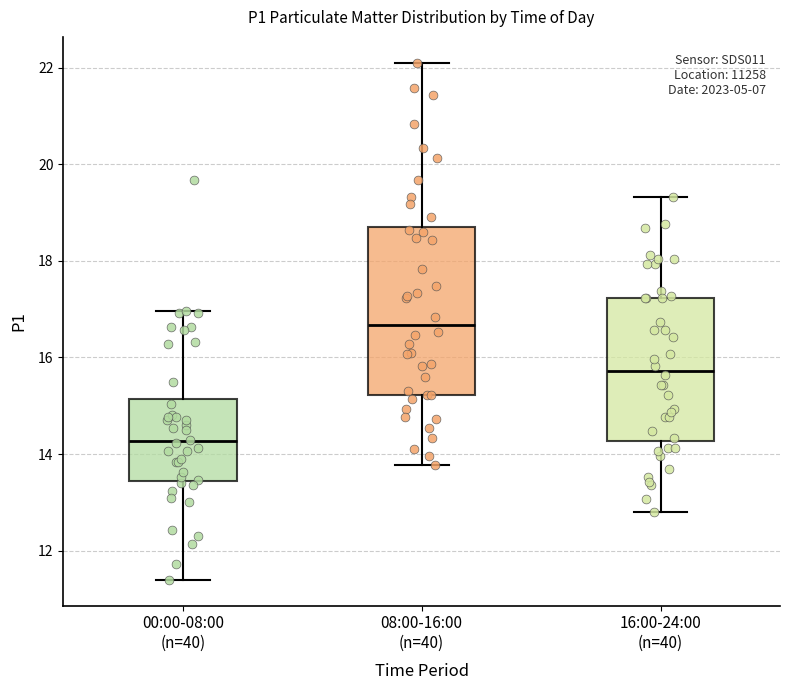

Reading left to right, read every box against the y-axis: the position of its median line, the range the box covers, and the ends of its whiskers. The values are not printed on the chart, so give them approximately, as read against the axis.

00:00-08:00 (n=40): median 14.2, box 13.4 to 15.2, whiskers 11.4 to 17.0
08:00-16:00 (n=40): median 16.6, box 15.2 to 18.6, whiskers 13.8 to 22.2
16:00-24:00 (n=40): median 15.8, box 14.2 to 17.2, whiskers 12.8 to 19.4